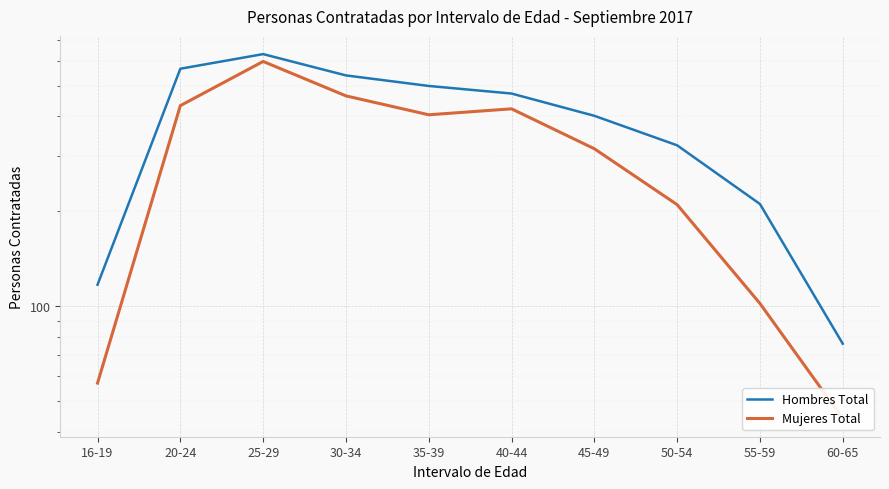

At which label does Mujeres Total reach its minimum?

60-65